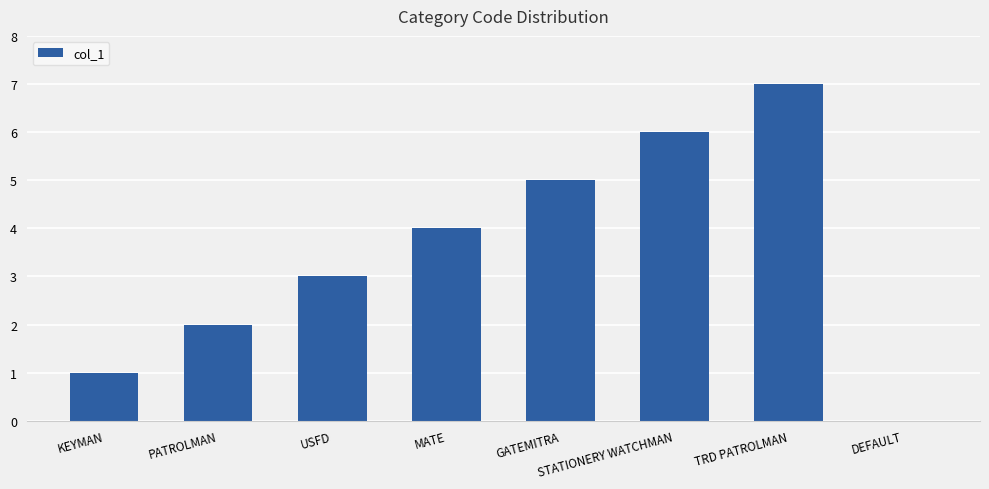

Which category has the highest value across all series?

TRD PATROLMAN